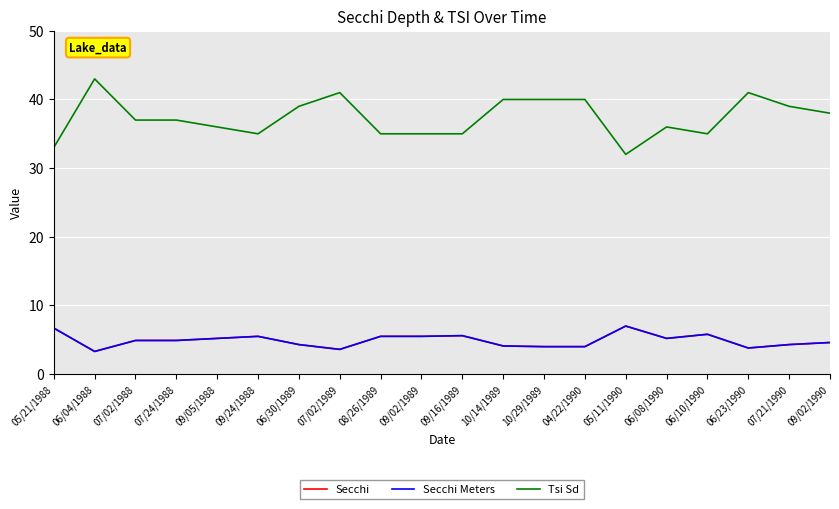

At which label is Secchi Meters closest to 5?

07/02/1988